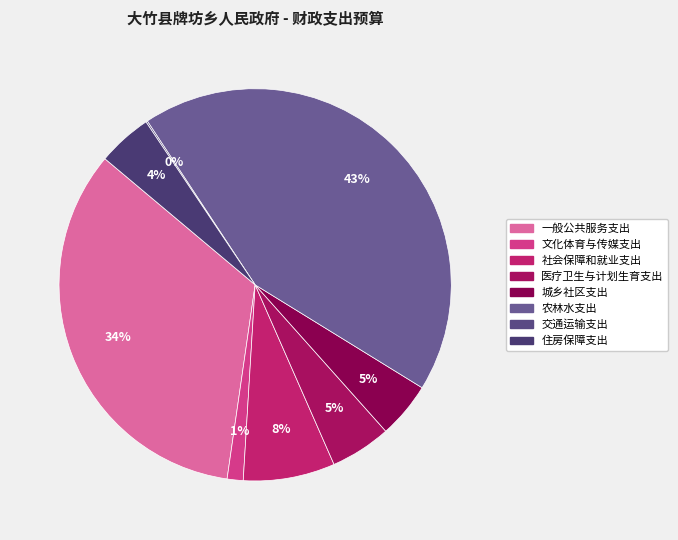

Is it true that 住房保障支出 is 1% of the pie?

False